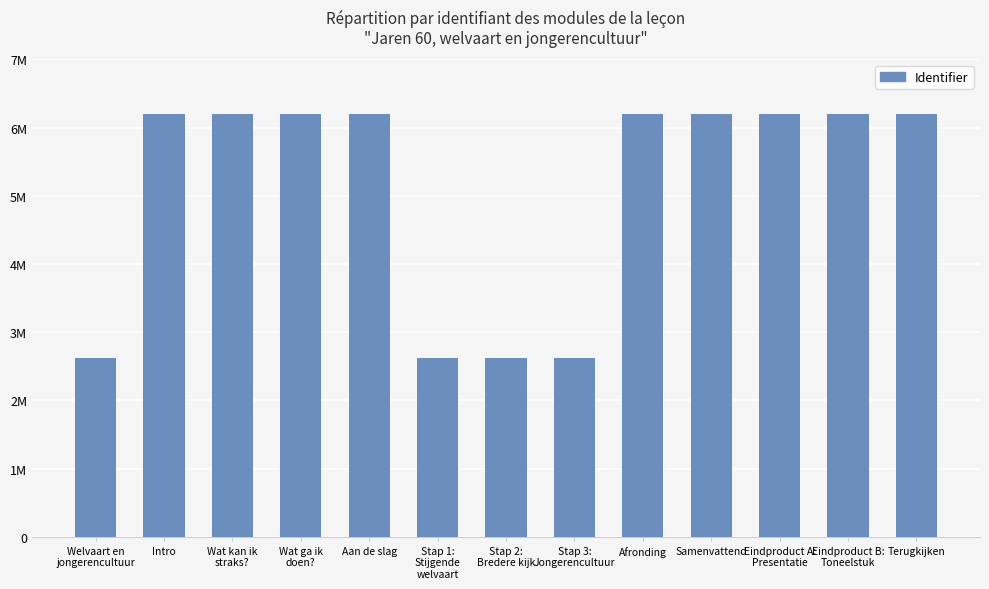

List the labels in order of value, largest first.

Terugkijken, Eindproduct B:
Toneelstuk, Eindproduct A:
Presentatie, Samenvattend, Afronding, Aan de slag, Wat ga ik
doen?, Wat kan ik
straks?, Intro, Stap 3:
Jongerencultuur, Stap 2:
Bredere kijk, Stap 1:
Stijgende
welvaart, Welvaart en
jongerencultuur